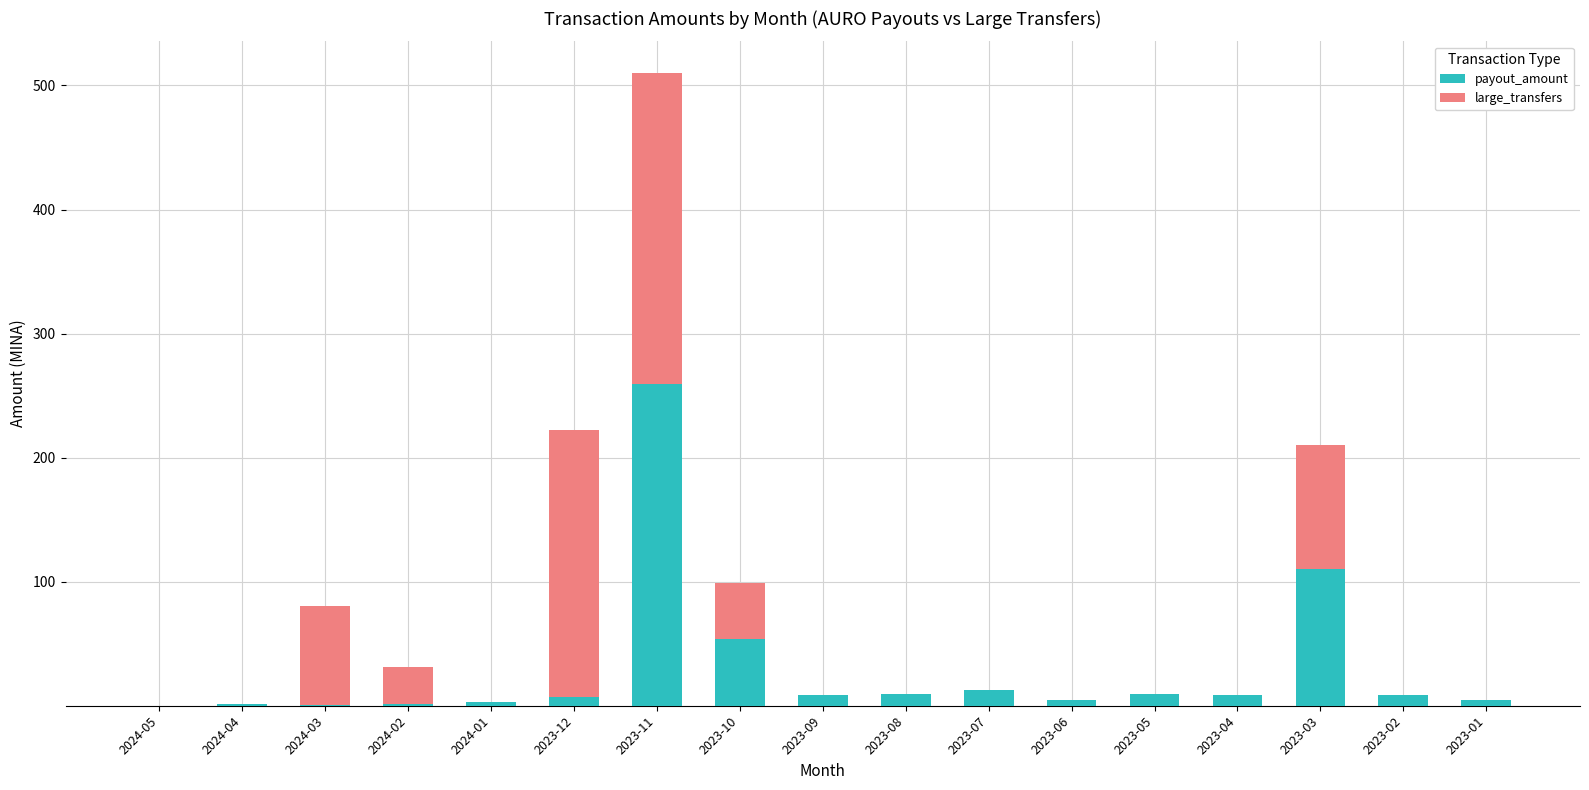

What is the sum of all payout_amount values?

502.5